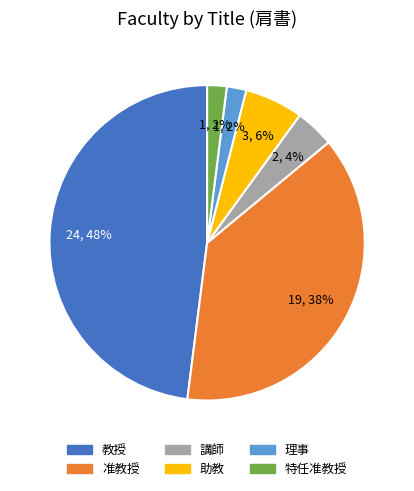

Does any single category account for the majority?

No